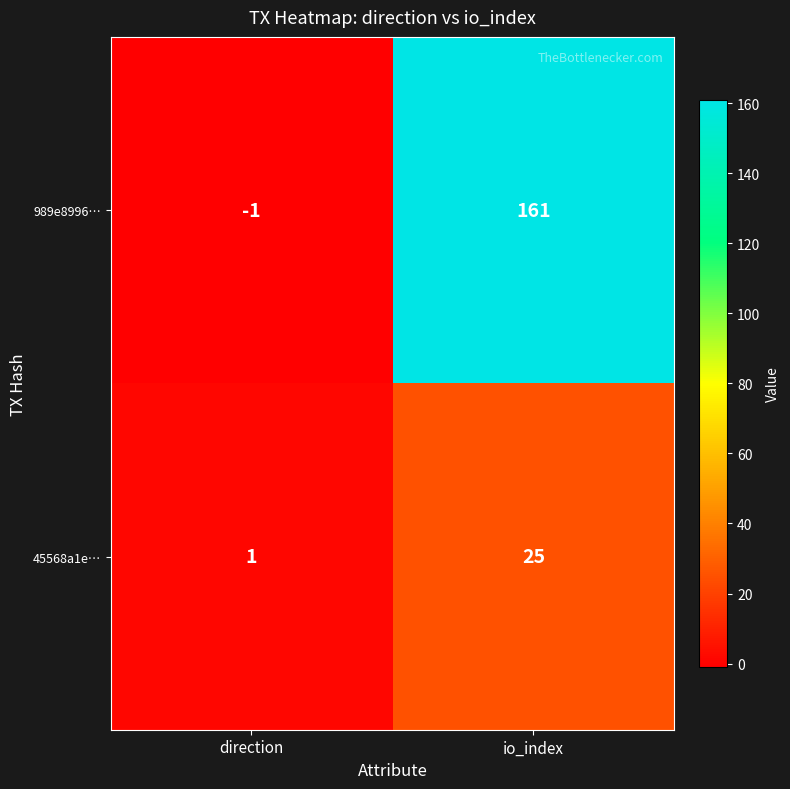

How many data points in 989e8996… are less than 161?

1